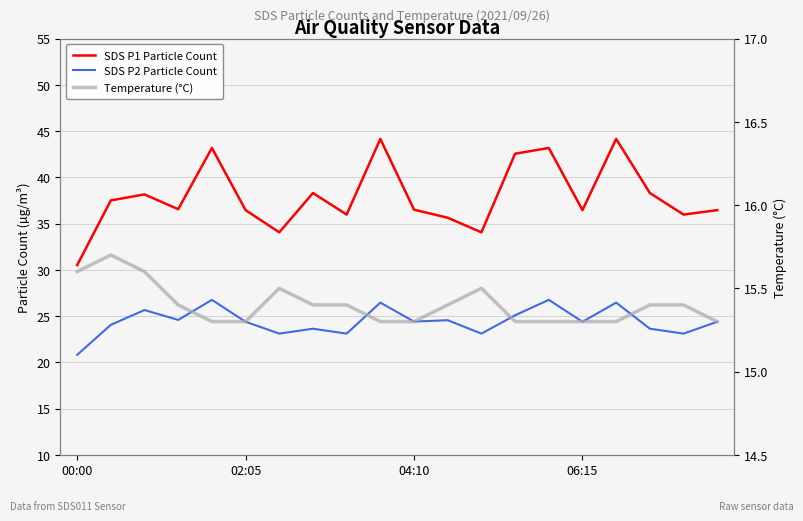

What are all the series names shown in the legend?

SDS P1 Particle Count, SDS P2 Particle Count, Temperature (°C)